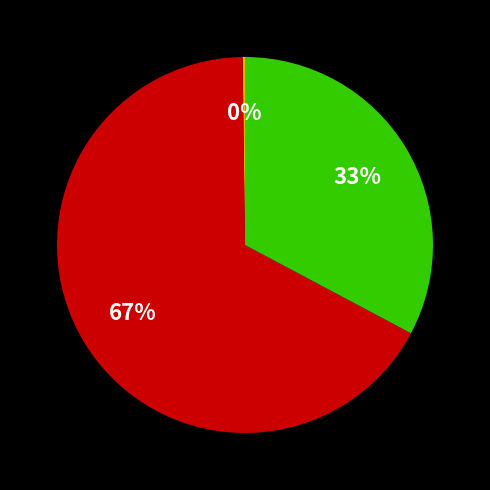

To the nearest percent, what is the average slice percentage?

33%